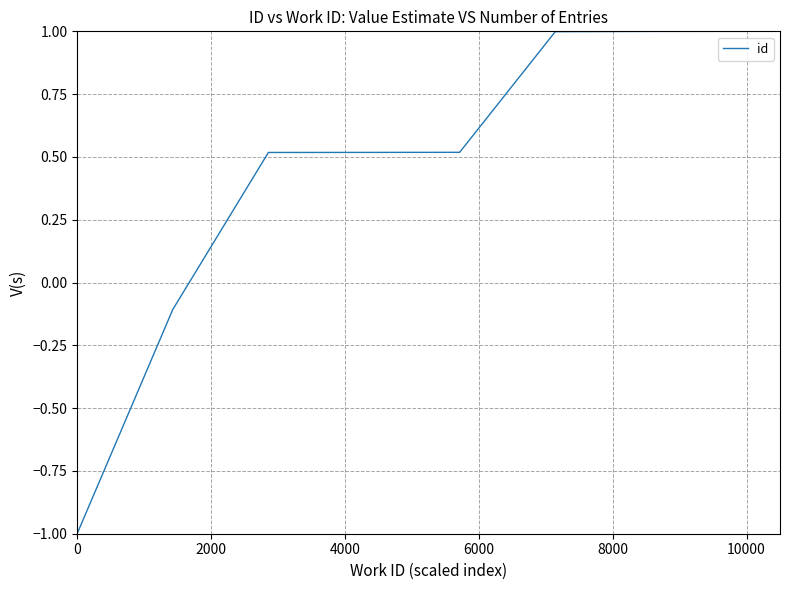

What is the greatest value displayed?

1.0